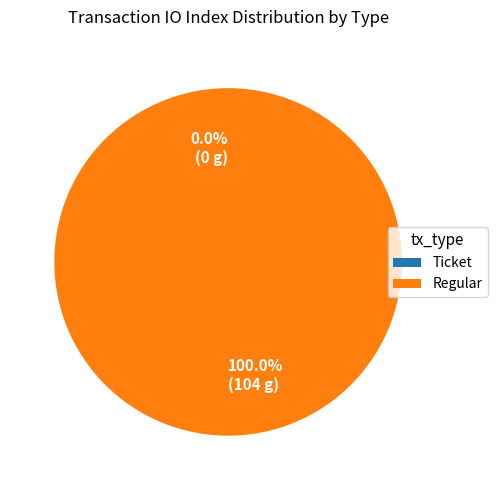

To the nearest percent, what is the difference between the largest and smallest slice percentages?

100%